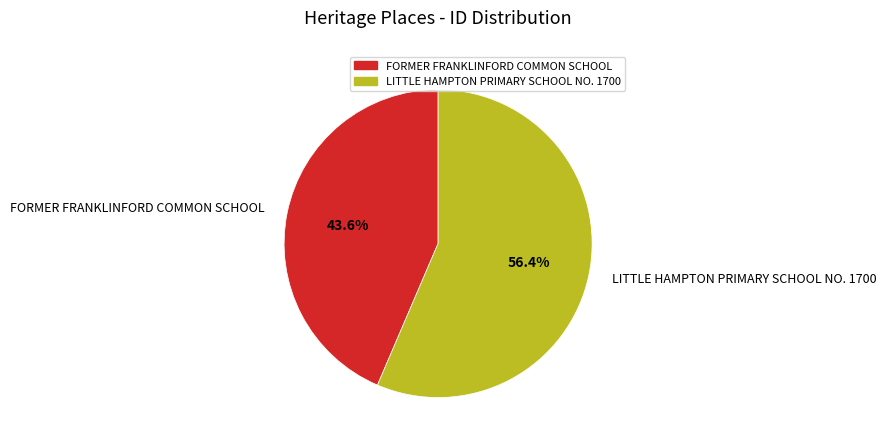

What percentage is the LITTLE HAMPTON PRIMARY SCHOOL NO. 1700 slice, to the nearest percent?

56%